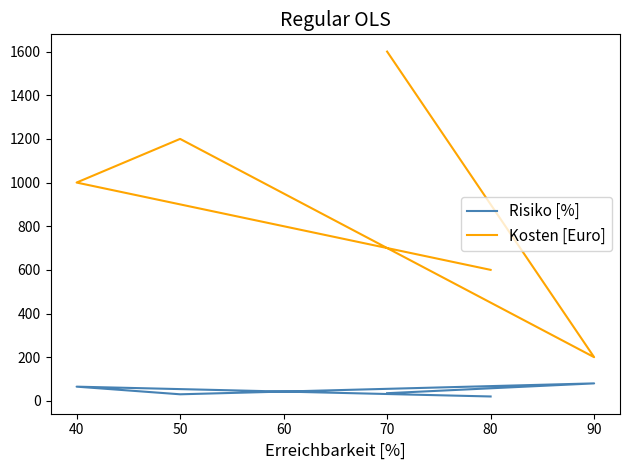

What are all the series names shown in the legend?

Risiko [%], Kosten [Euro]